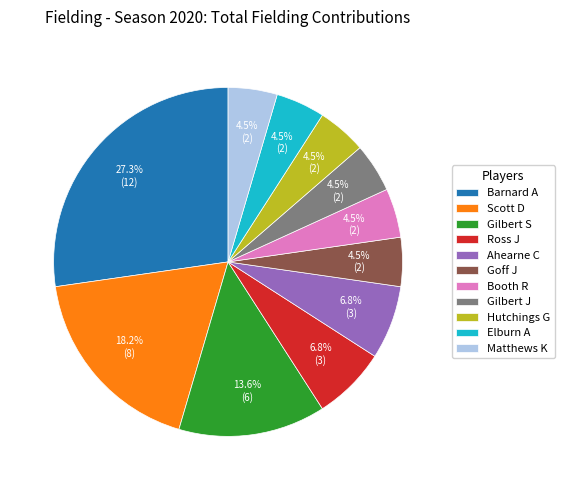

How many segments does this pie chart have?

11